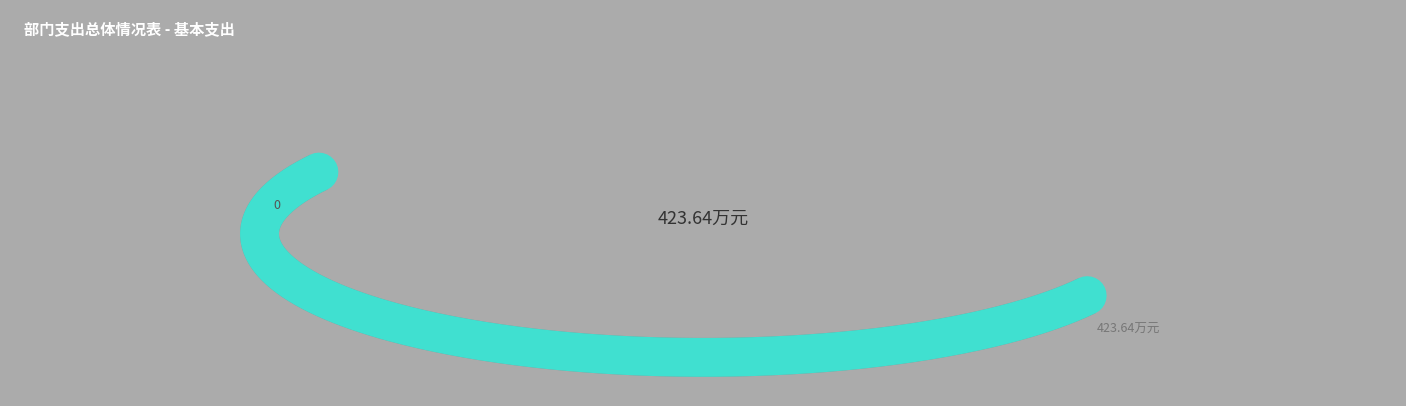

Is it true that 事业单位离退休 is 12% of the pie?

False